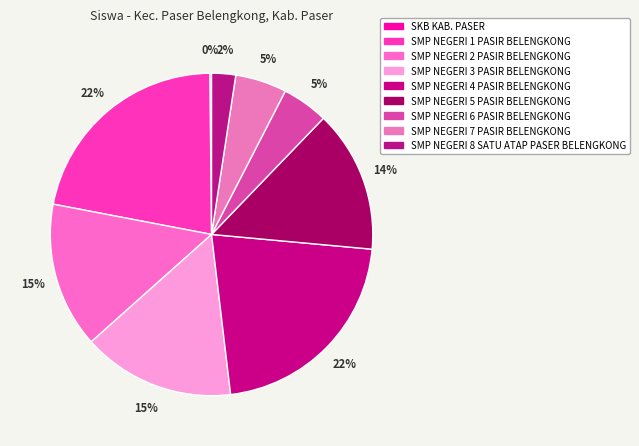

Does SMP NEGERI 1 PASIR BELENGKONG account for over 50% of the chart?

No